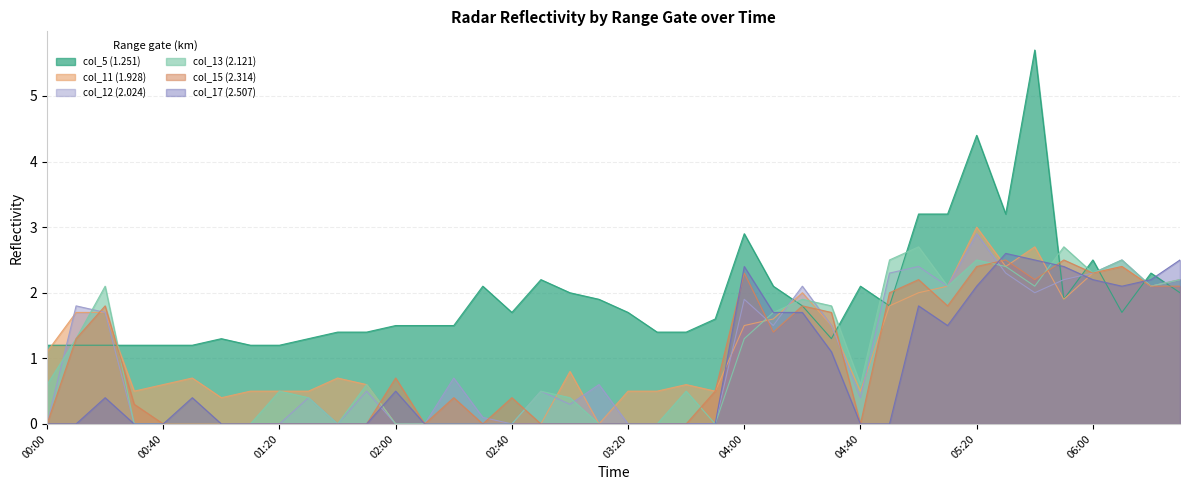

Which series has the widest spread of values?

col_5 (1.251)